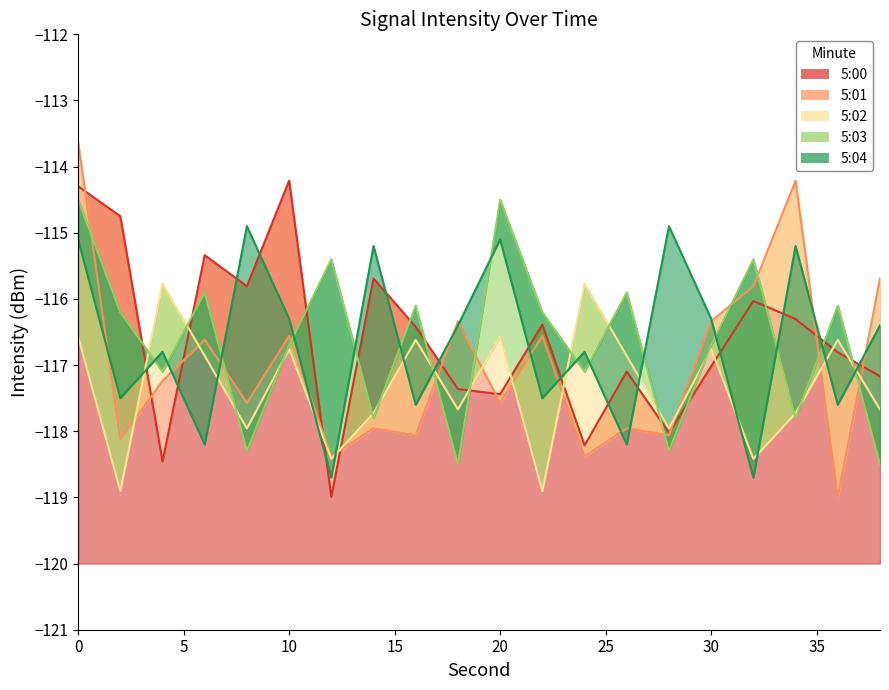

Where do 5:03 and 5:04 first cross each other?

2 and 4